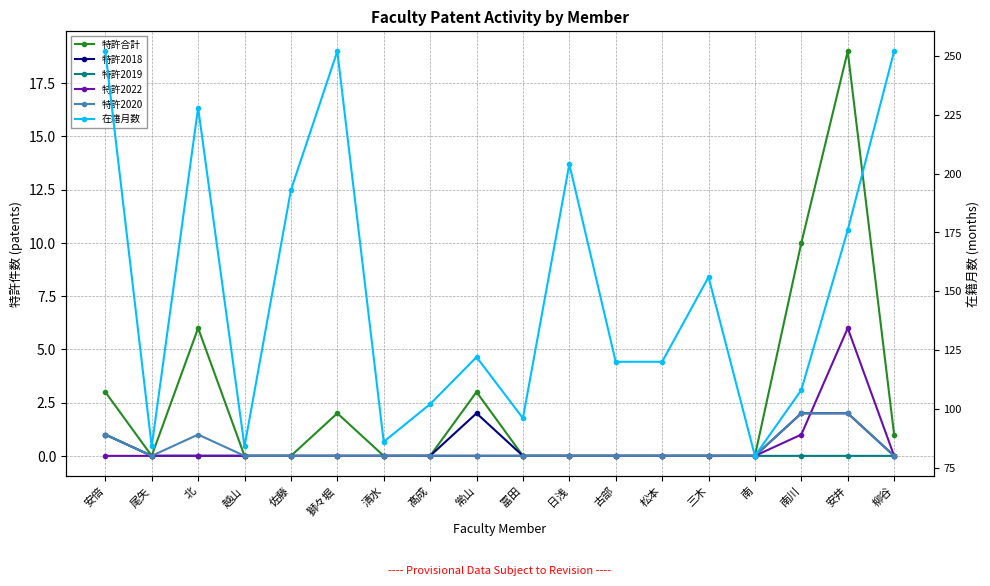

What is the difference between the 在籍月数 values at 柳谷 and 南川?

144